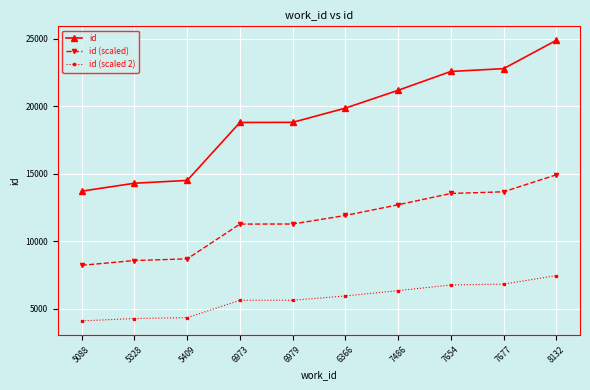

At which label does id reach its minimum?

5088